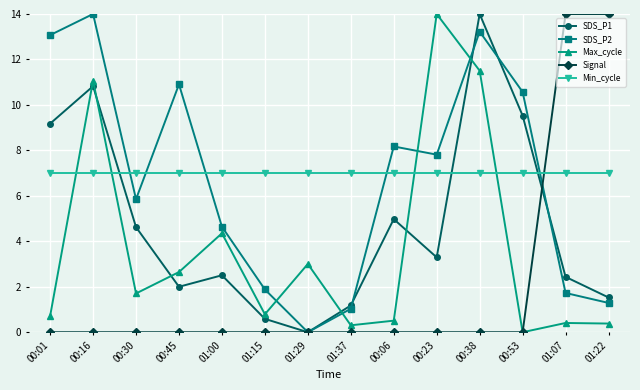

At 00:30, list the series in order from smallest to largest.

Signal, Max_cycle, SDS_P1, SDS_P2, Min_cycle